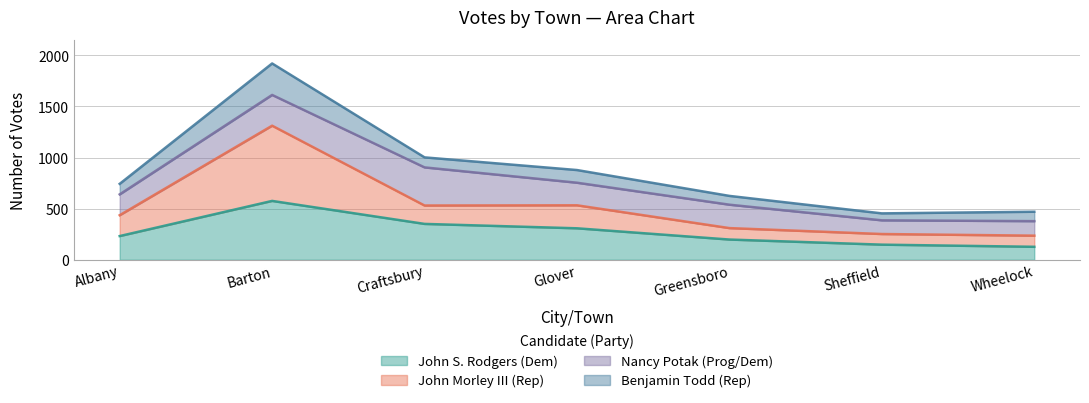

Is it true that John S. Rodgers (Dem) equals 308 at Glover?

True